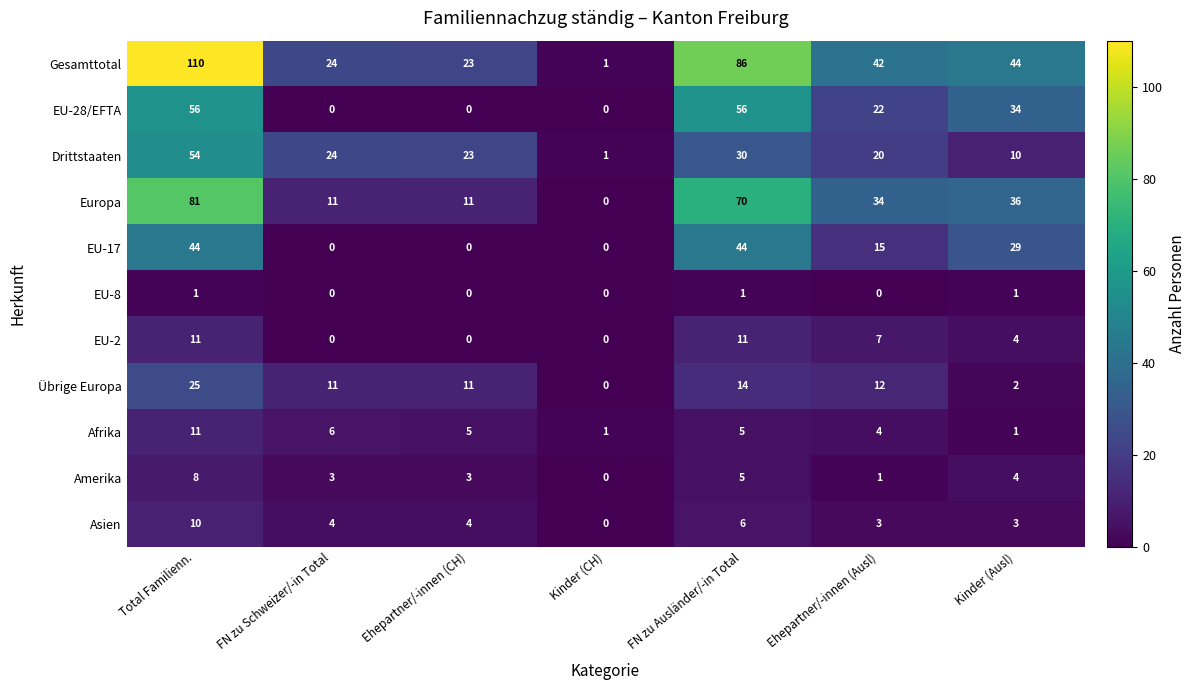

Rank the series at Ehepartner/-innen (Ausl) from lowest to highest value.

EU-8, Amerika, Asien, Afrika, EU-2, Übrige Europa, EU-17, Drittstaaten, EU-28/EFTA, Europa, Gesamttotal